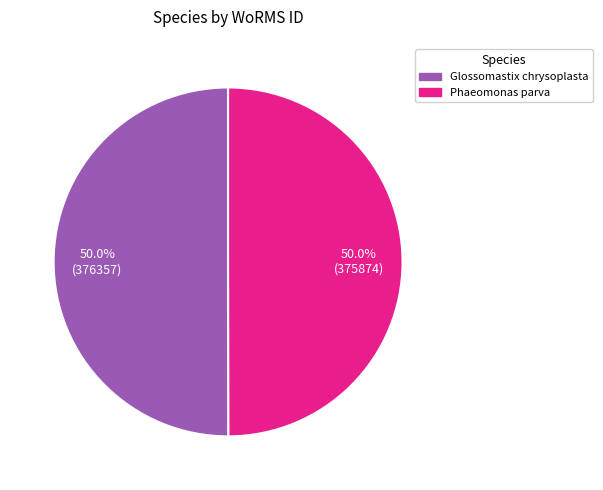

How much of the chart is everything except Glossomastix chrysoplasta?

50.0%